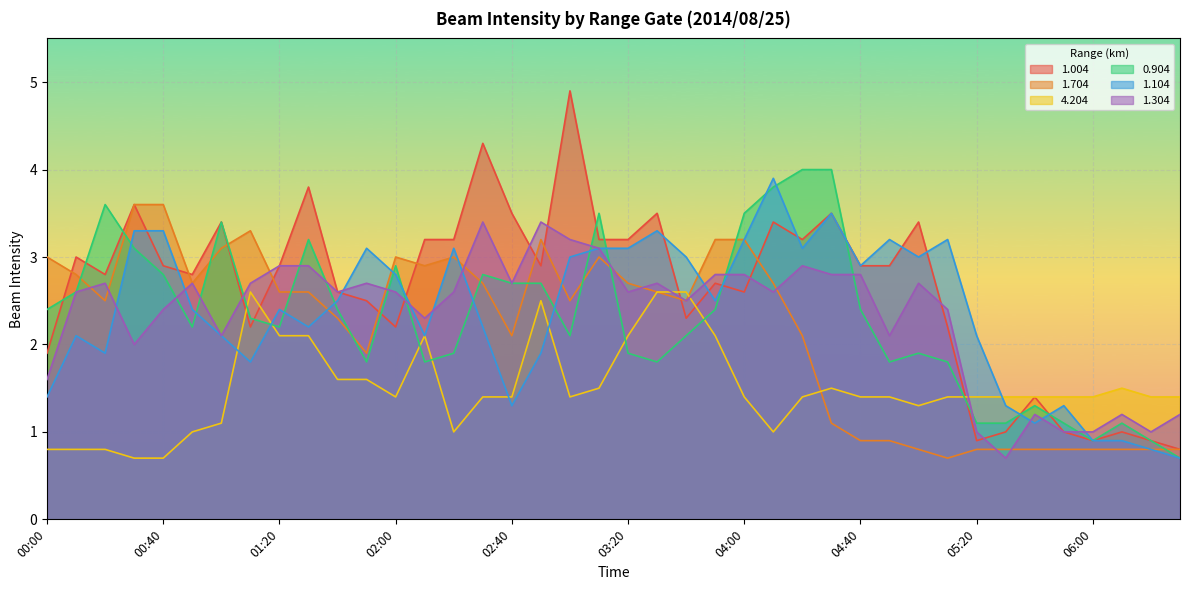

Which series has the largest total across all categories?

1.004